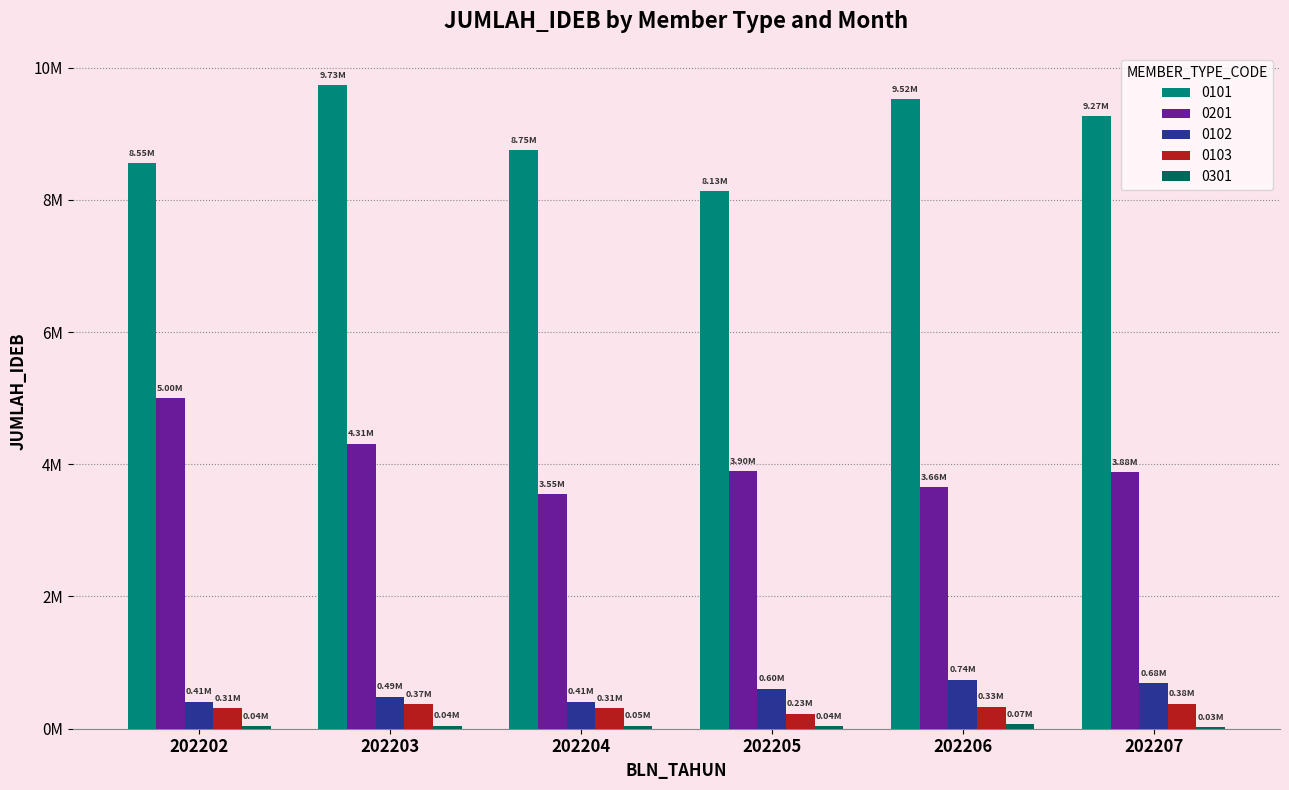

Are the bars horizontal?

No